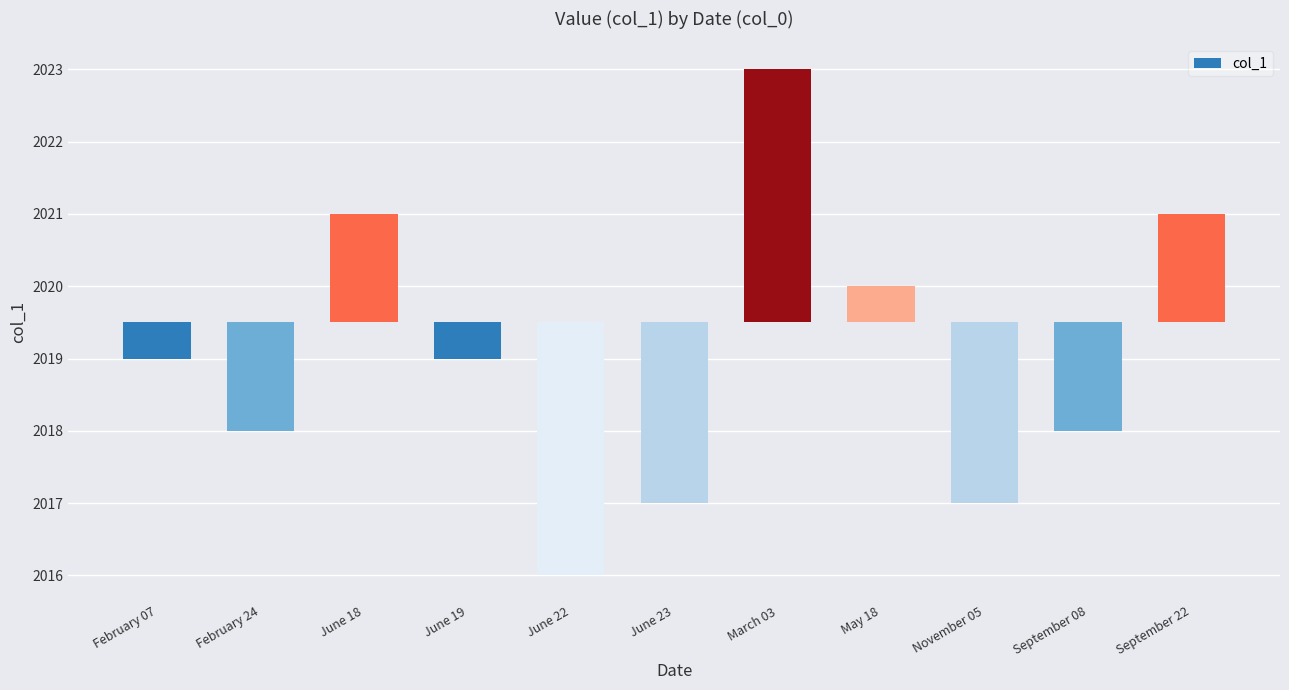

Where does the data first go above 0?

June 18